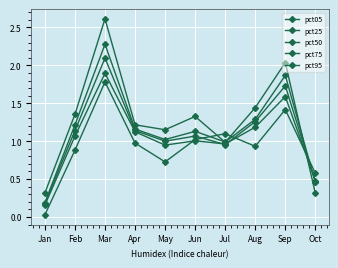

Is the value of pct75 at Mar greater than the value of pct95 at May?

Yes